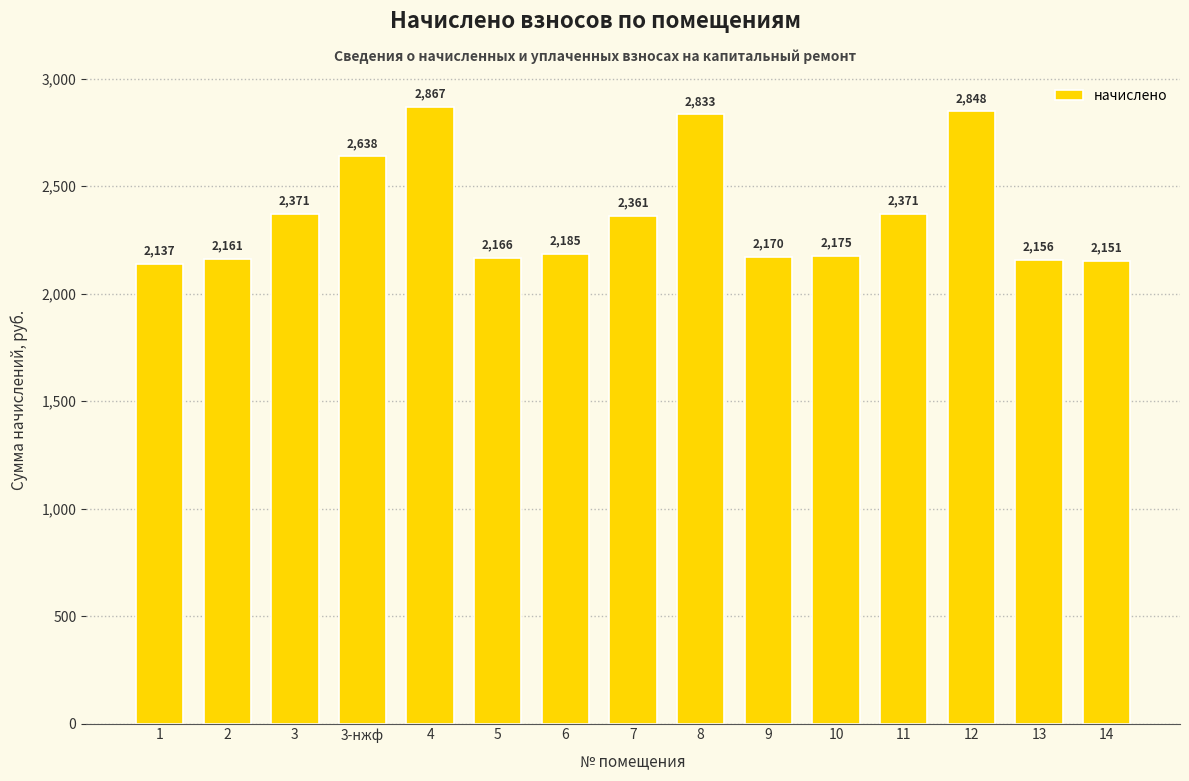

What is the difference between the maximum and minimum values?

729.8